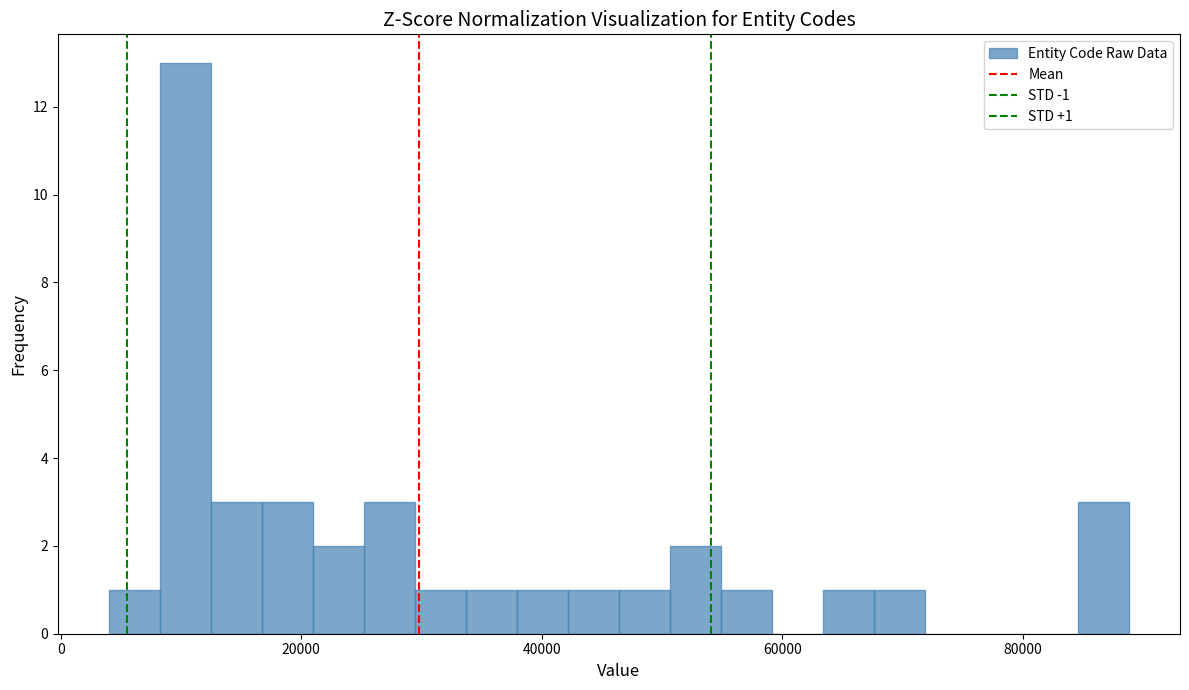

Around what value on the x-axis is the tallest bar? Give the approximate position of its centre, as read against the axis.

10000